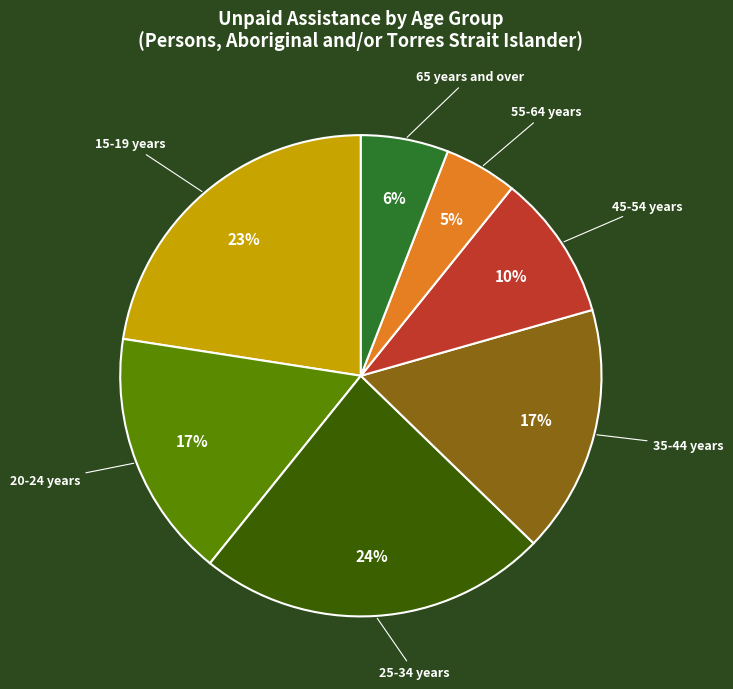

Count the number of slices in the pie.

7